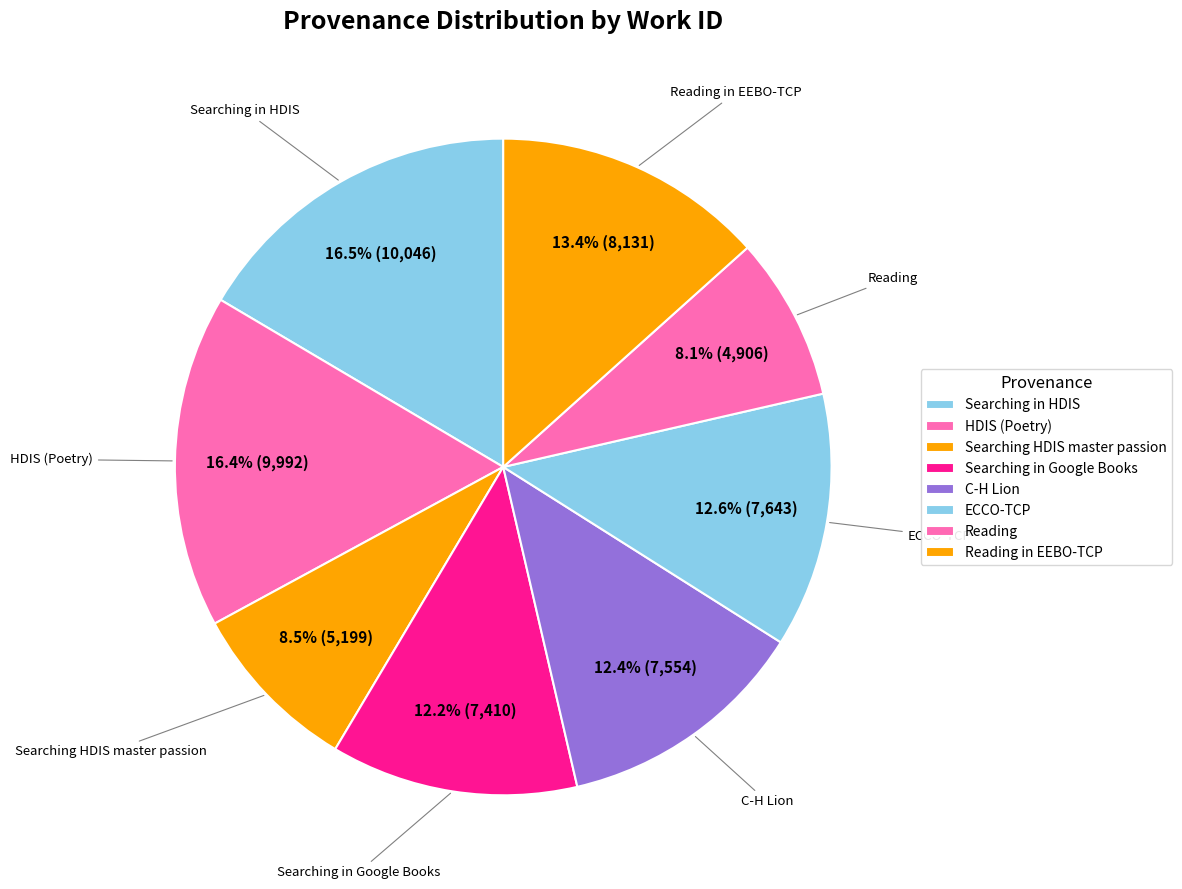

How many slices are in this pie chart?

8